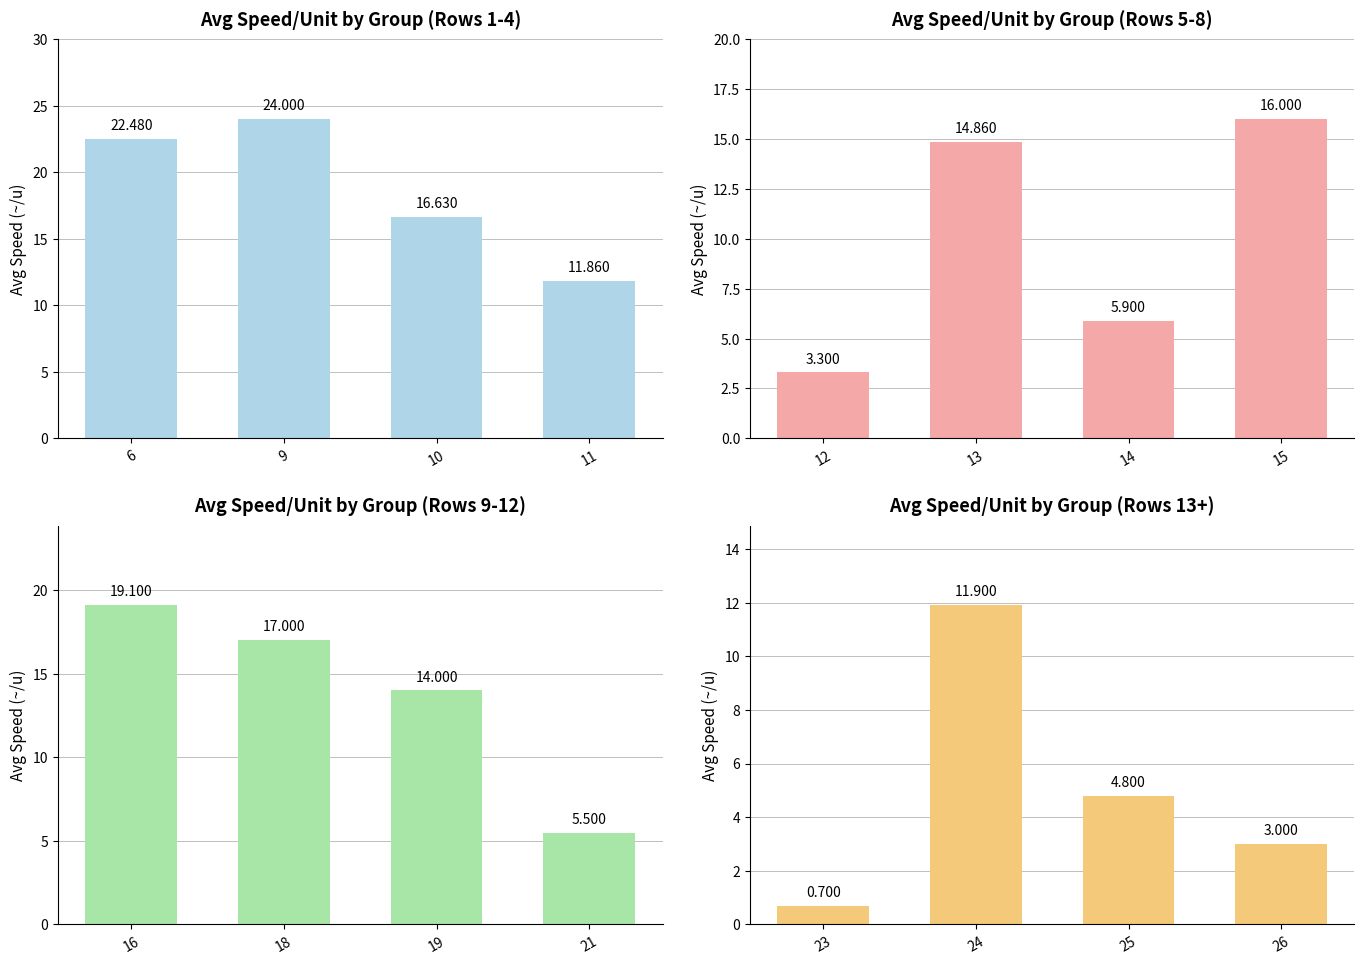

Are the bars grouped side by side (vs. stacked)?

Yes